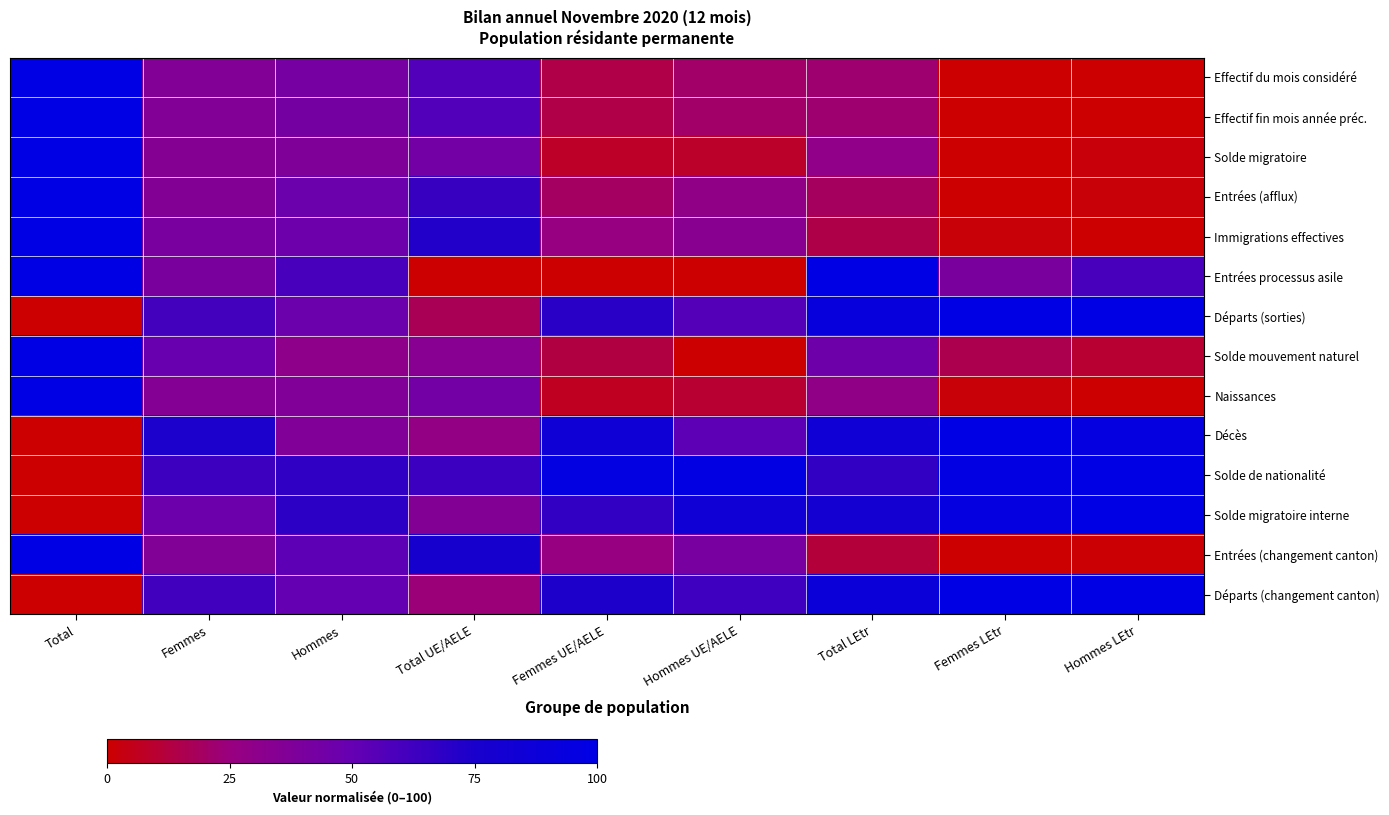

How many distinct data groups are displayed?

14